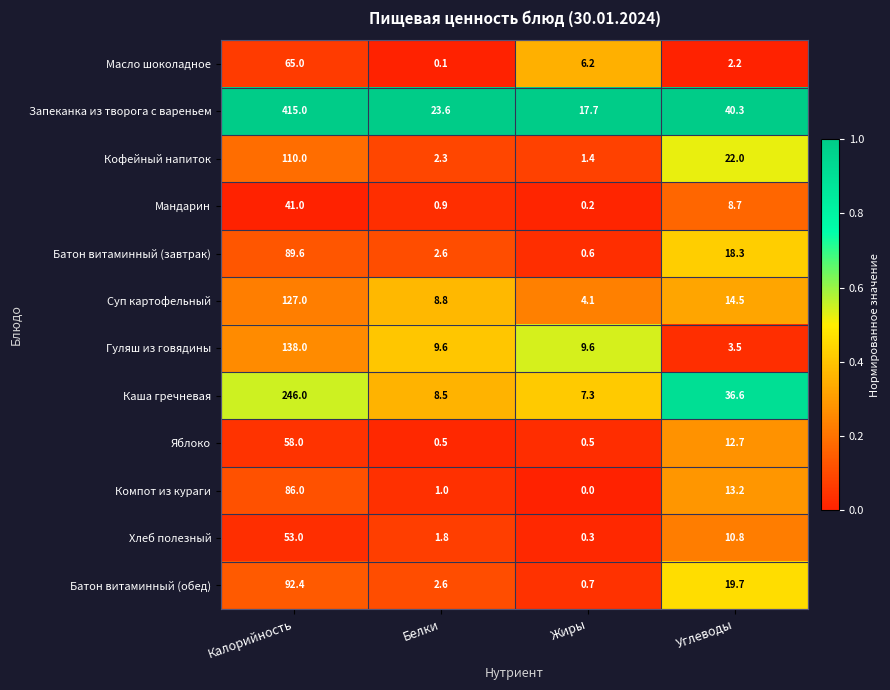

Rank the series at Углеводы from highest to lowest value.

Запеканка из творога с вареньем, Каша гречневая, Кофейный напиток, Батон витаминный (обед), Батон витаминный (завтрак), Суп картофельный, Компот из кураги, Яблоко, Хлеб полезный, Мандарин, Гуляш из говядины, Масло шоколадное